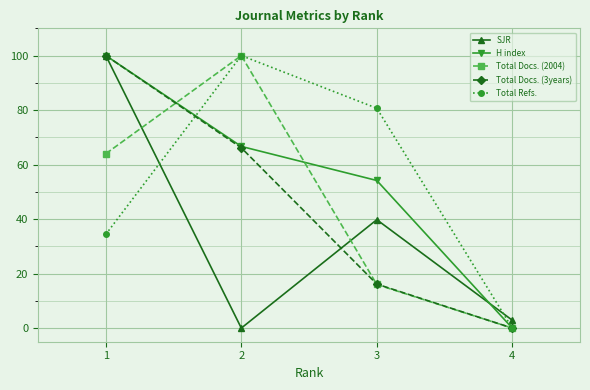

Is this an area chart (filled region under the line)?

No